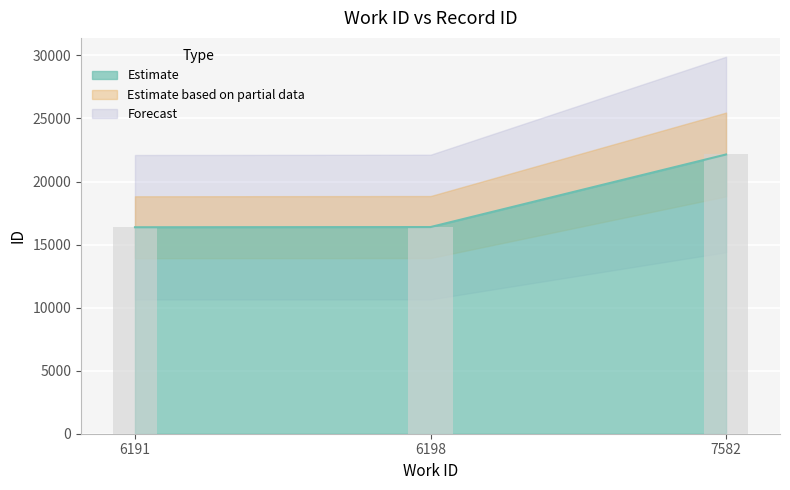

How many values exceed 16388?

1